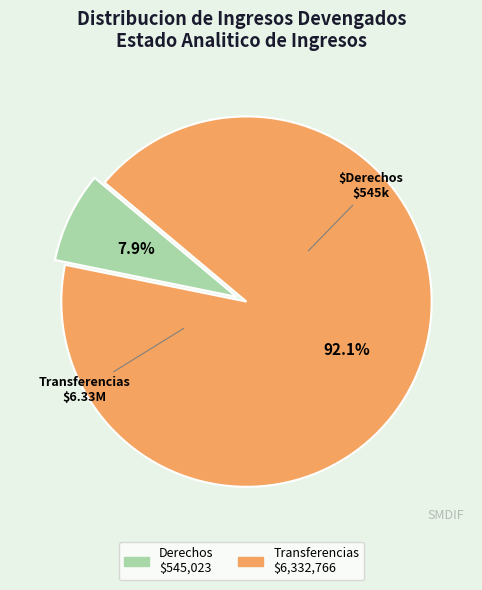

Is there a majority slice in this chart?

Yes